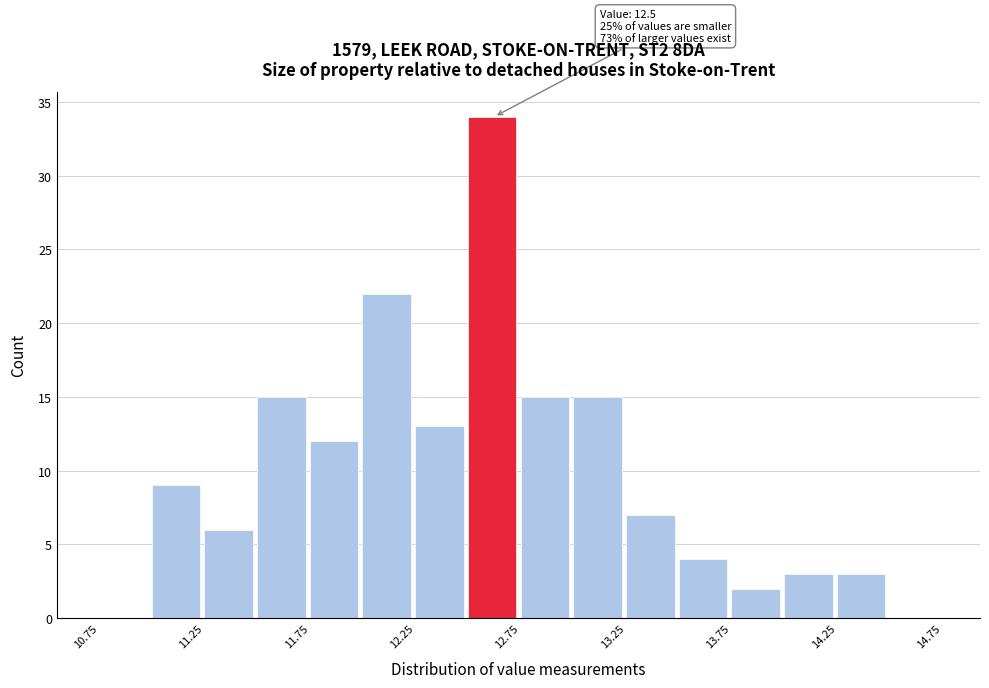

Over which range of the x-axis is the bar tallest?

12.50 to 12.75